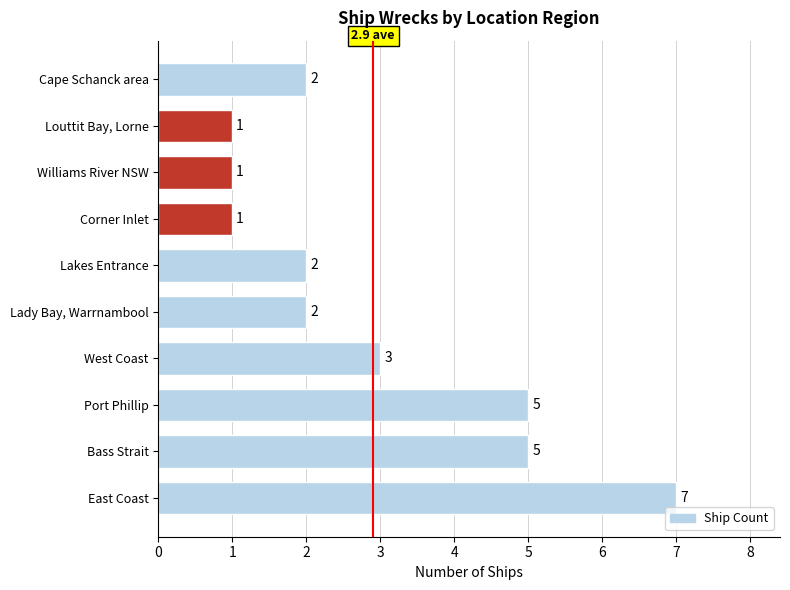

Reading top to bottom, transcribe all the data shown in this chart.

Cape Schanck area=2	Louttit Bay, Lorne=1	Williams River NSW=1	Corner Inlet=1	Lakes Entrance=2	Lady Bay, Warrnambool=2	West Coast=3	Port Phillip=5	Bass Strait=5	East Coast=7